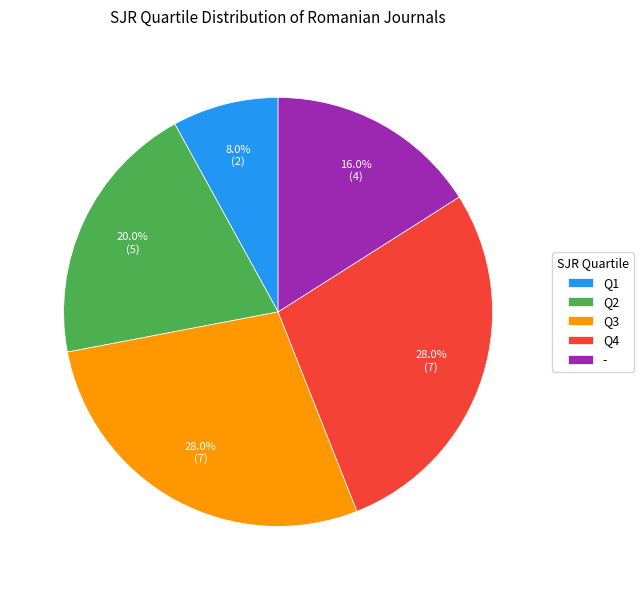

Is it true that Q4 is 19% of the pie?

False